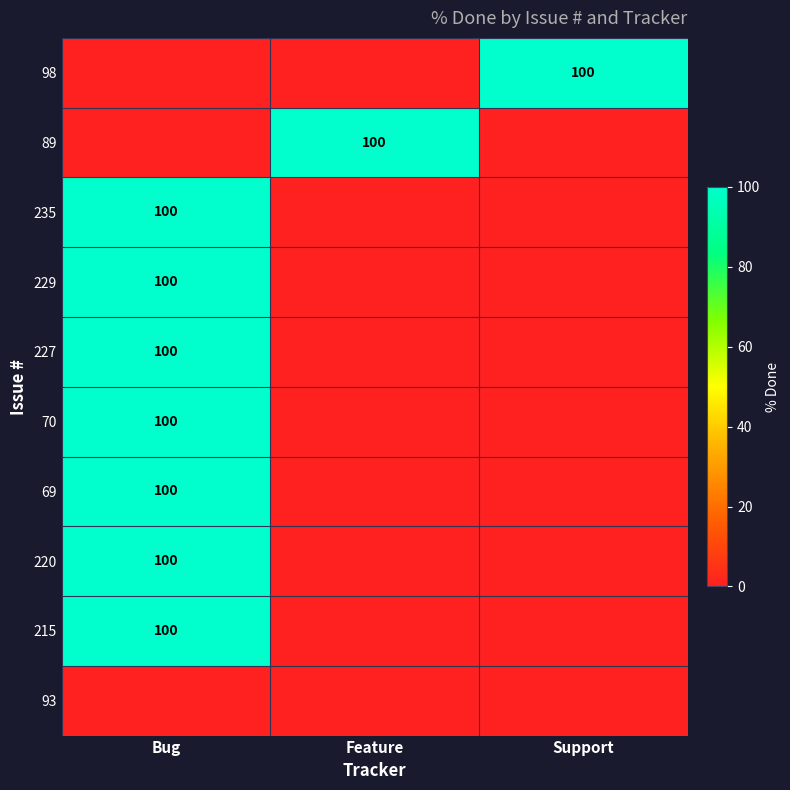

Is it true that 229 equals 133 at Bug?

False